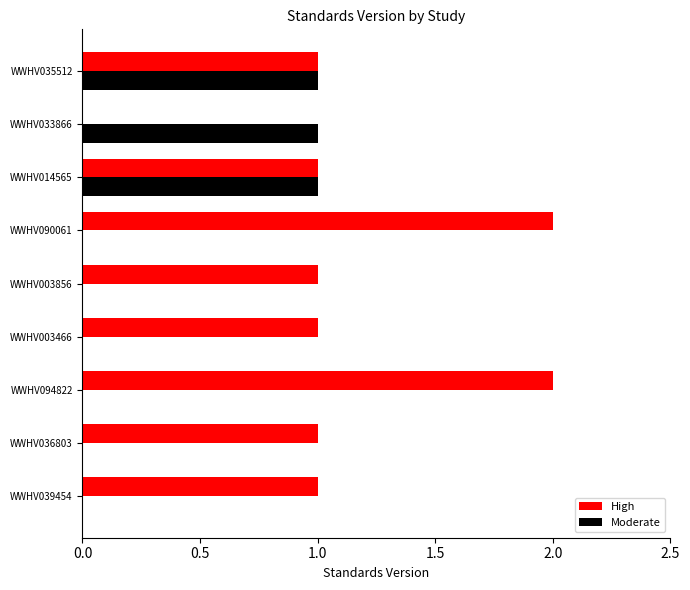

Which series has the widest spread of values?

High